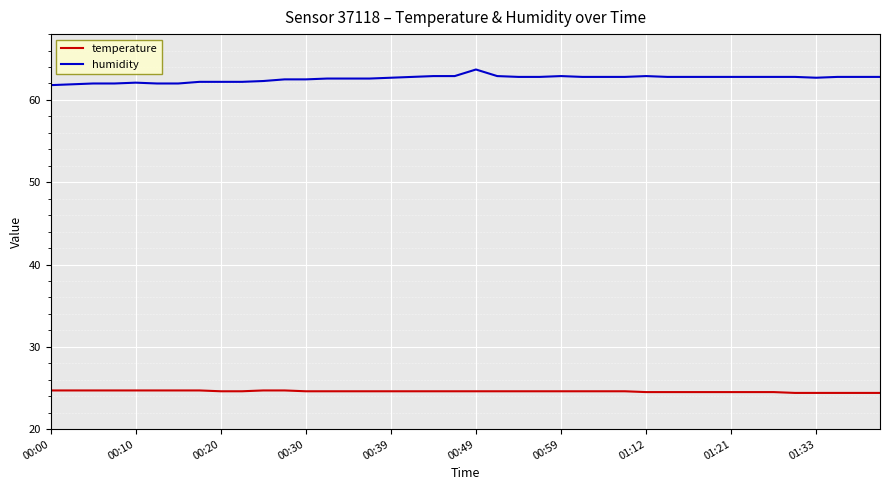

Rank the series by their average value, from lowest to highest.

temperature, humidity